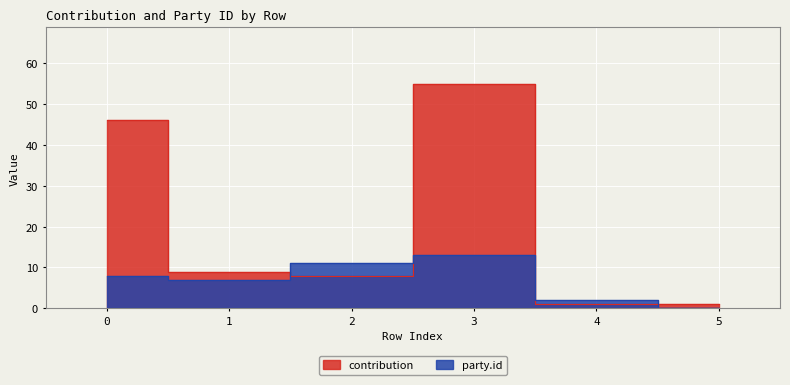

How many contribution values are between 1 and 46?

5